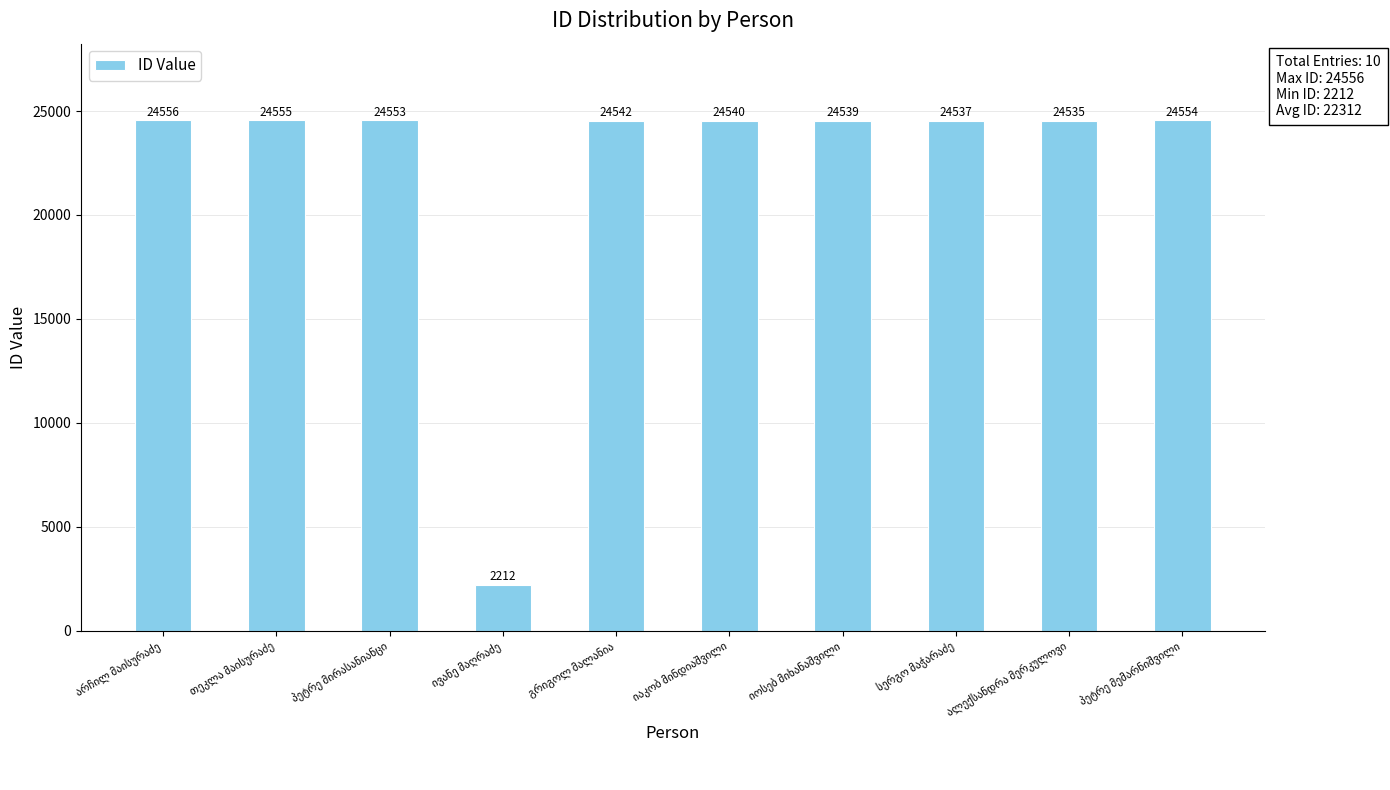

What is the average value?

22312